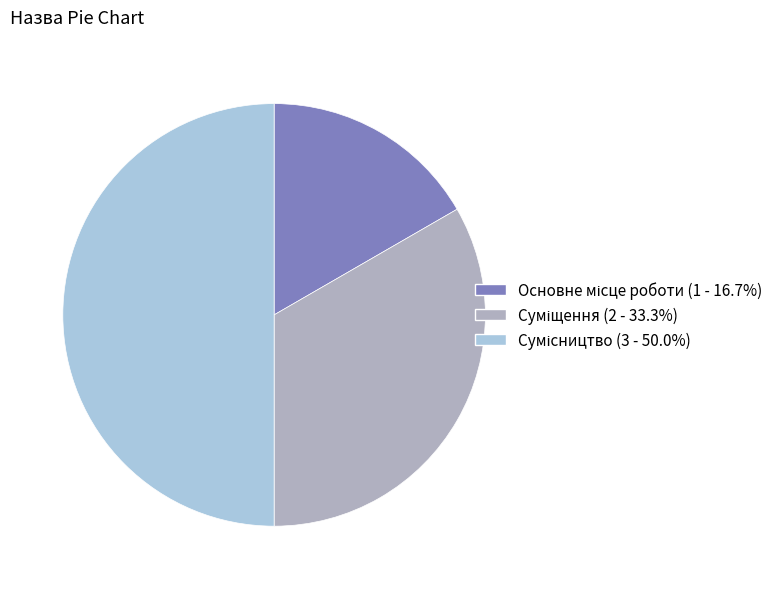

How many slices are in this pie chart?

3